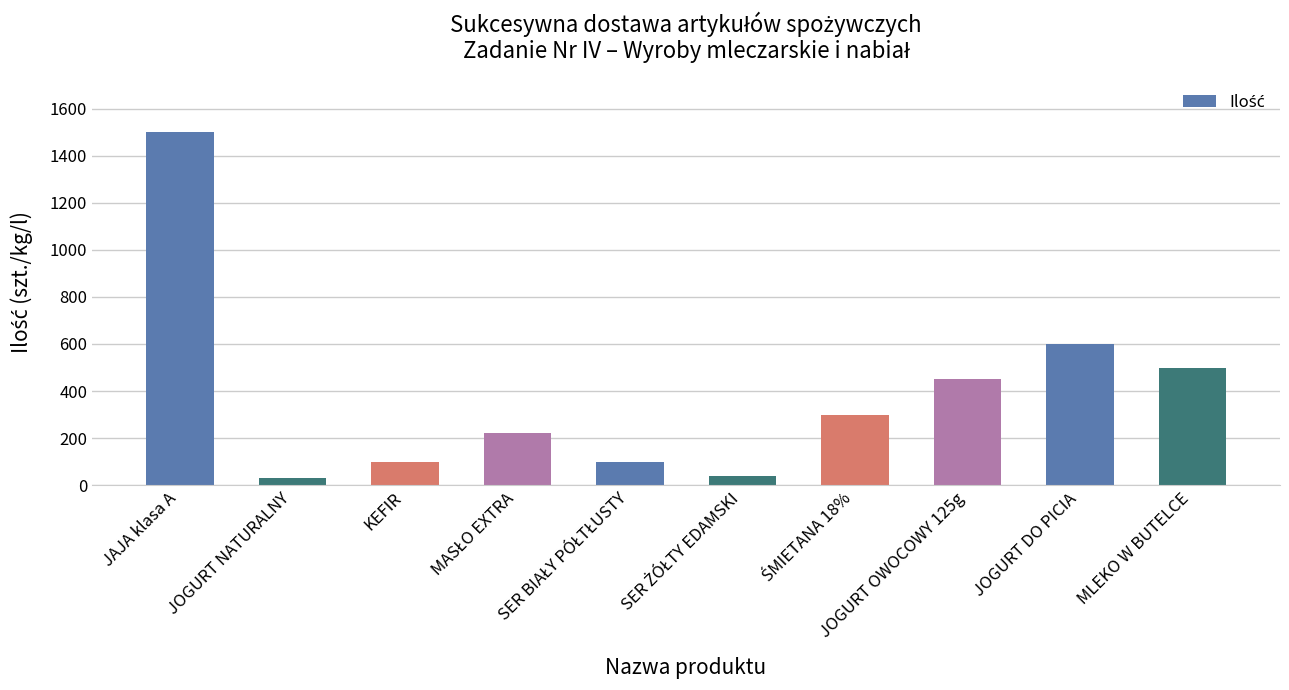

Where is the data nearest to the value 765?

JOGURT DO PICIA